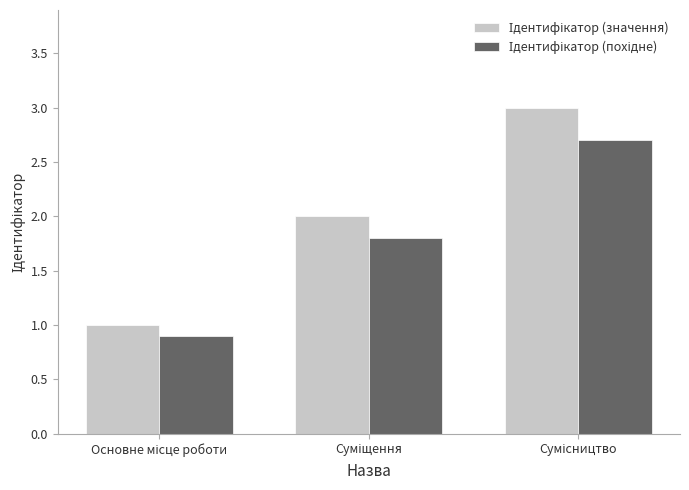

Count the number of categories in the chart.

3